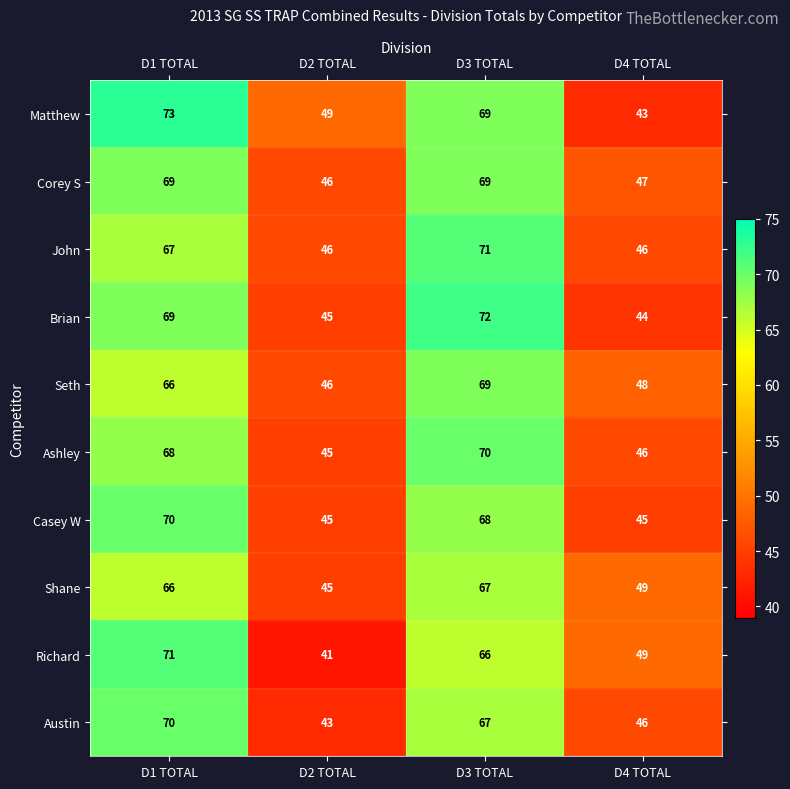

At which label is Austin closest to 56?

D4 TOTAL